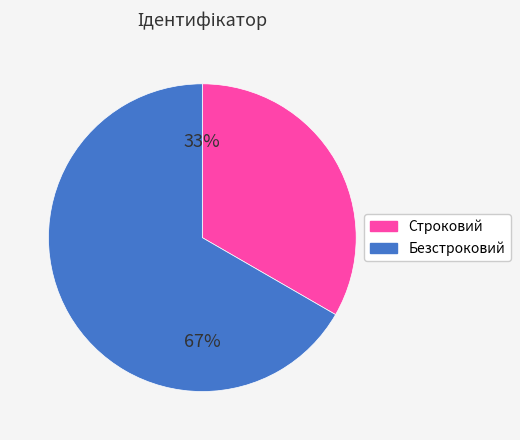

How many segments does this pie chart have?

2